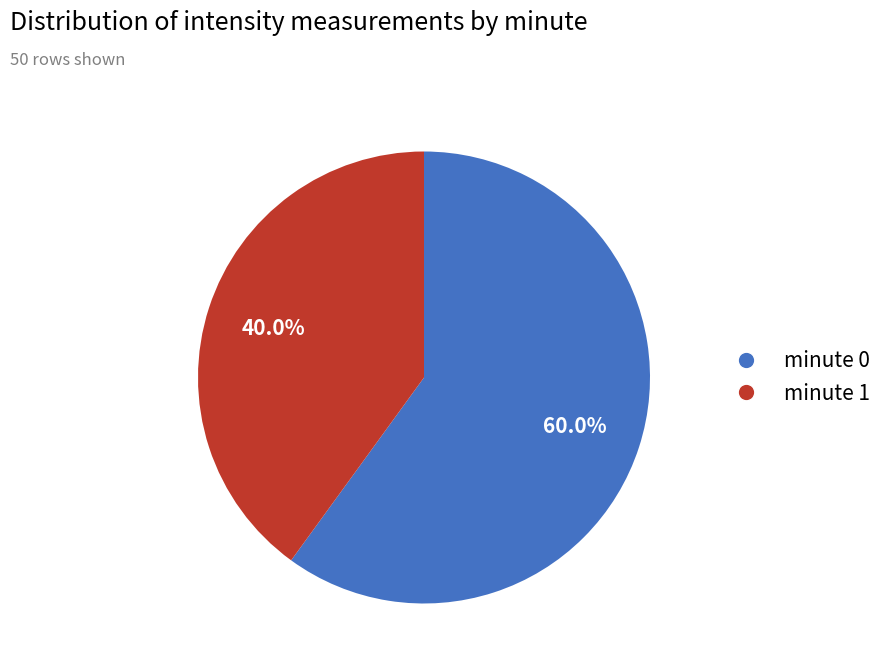

Which category has the smallest portion of the pie?

minute 1